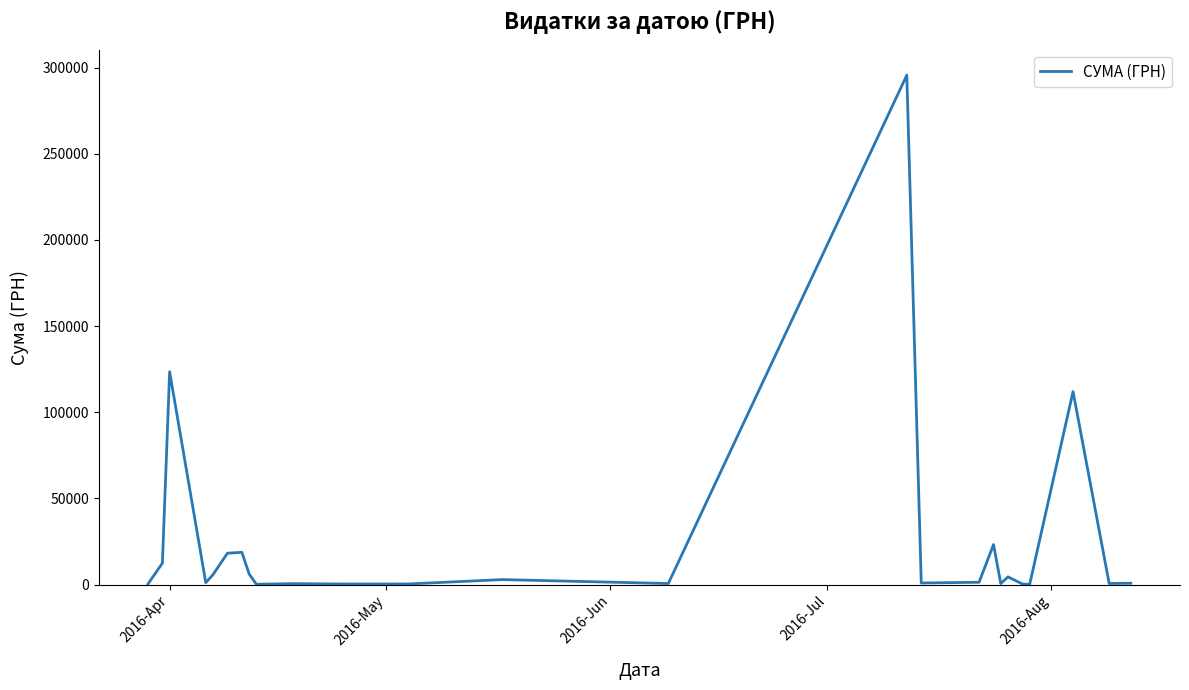

What is the difference between the maximum and minimum values?

295540.8